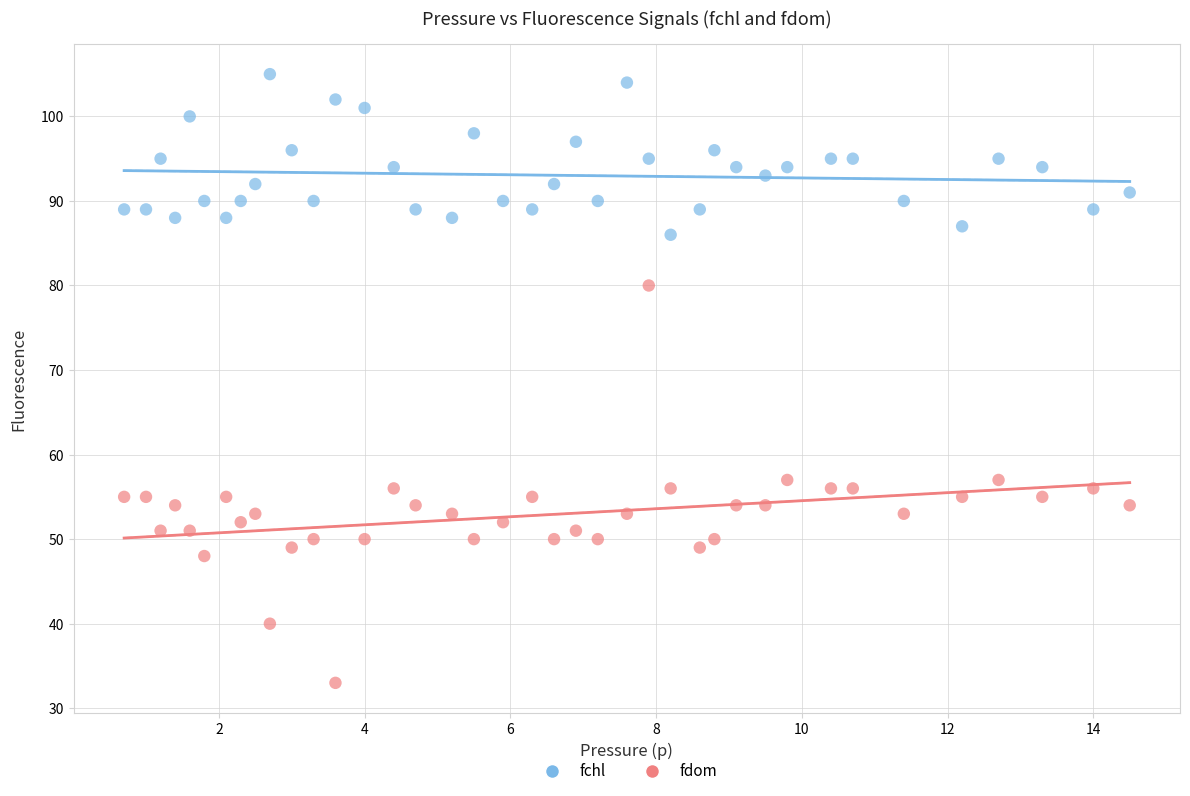

Which series has the widest spread of Y values?

fdom